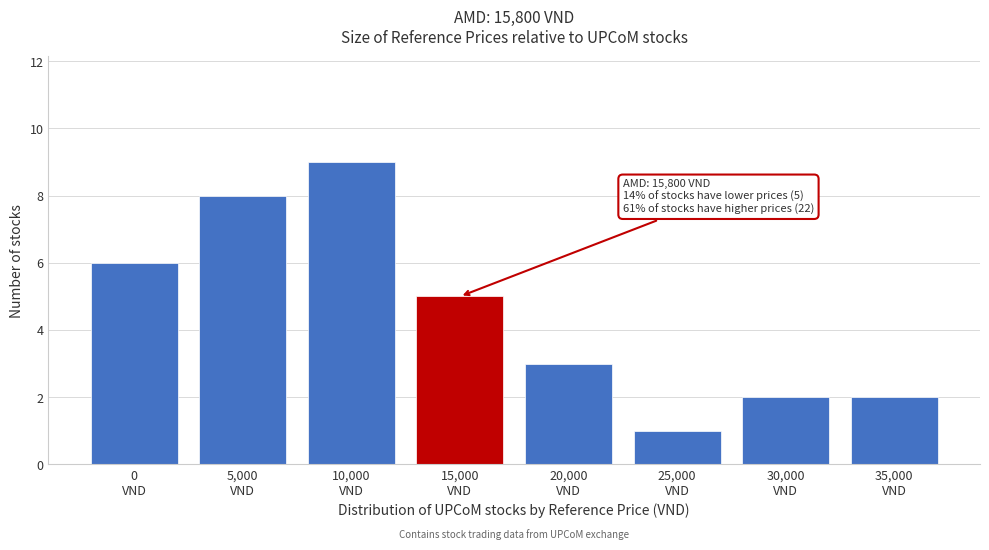

Reading left to right, transcribe all the data shown in this chart.

6	8	9	5	3	1	2	2